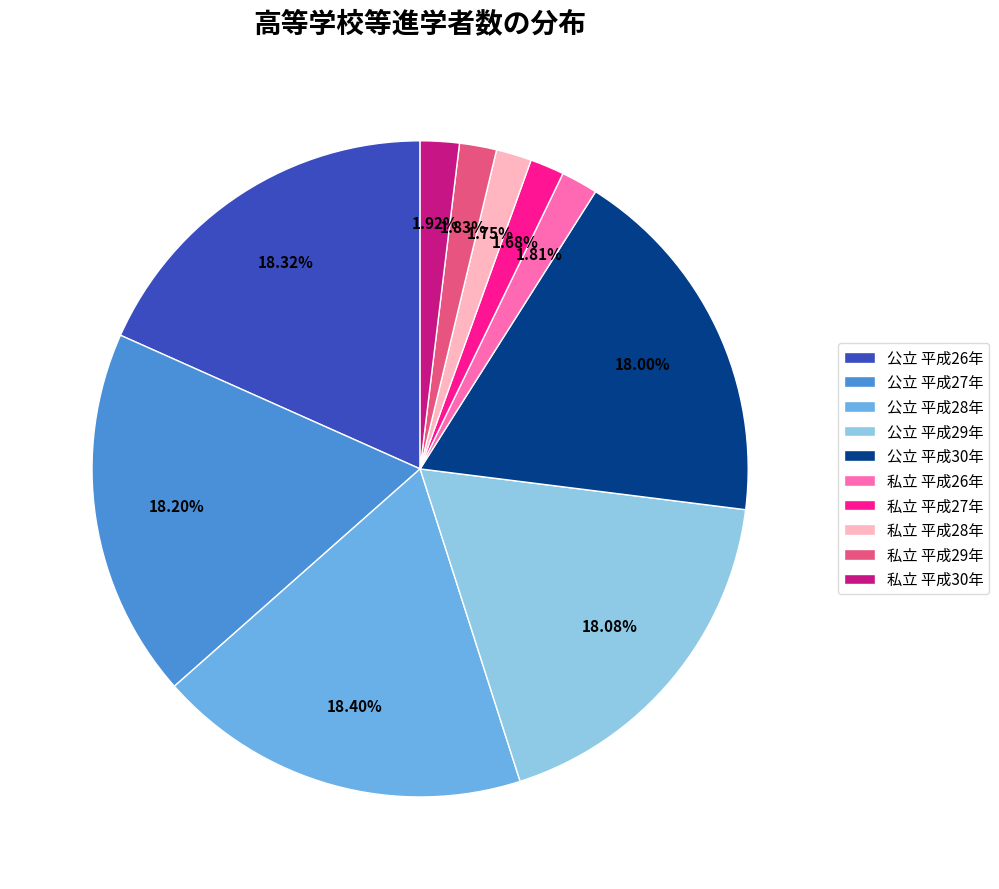

Which has a higher value, 私立 平成30年 or 公立 平成30年?

公立 平成30年